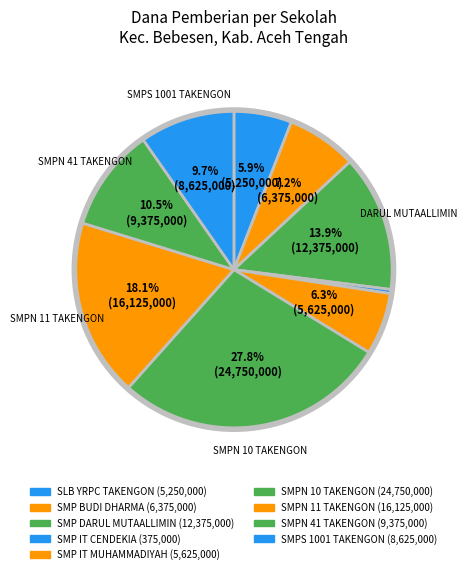

Which slice is the largest?

SMPN 10 TAKENGON